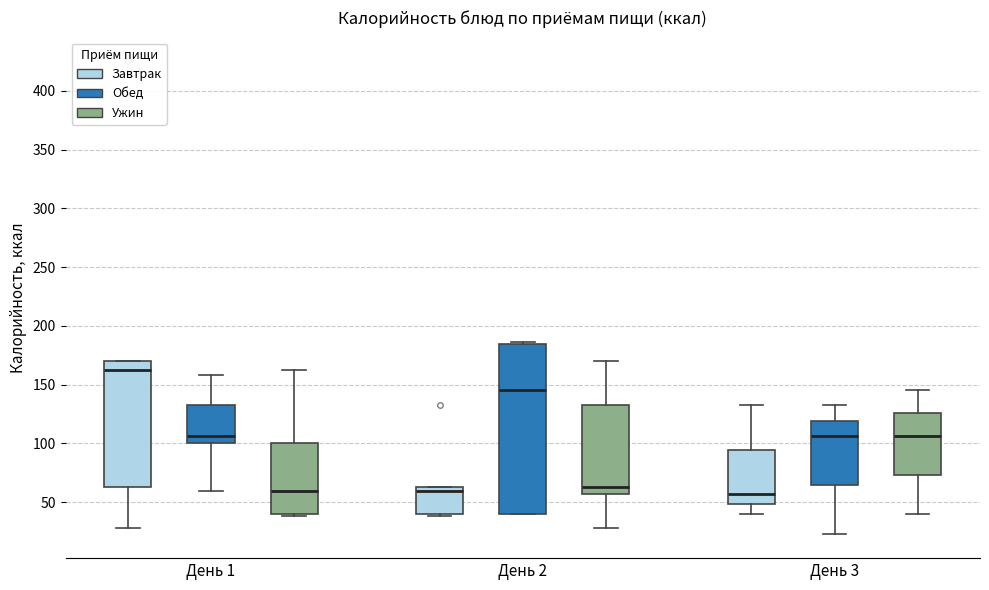

Reading left to right, read every box against the y-axis: the position of its median line, the range the box covers, and the ends of its whiskers. The values are not printed on the chart, so give them approximately, as read against the axis.

День 1 (Завтрак): median 160, box 65 to 170, whiskers 30 to 170
День 1 (Обед): median 105, box 100 to 135, whiskers 60 to 160
День 1 (Ужин): median 60, box 40 to 100, whiskers 40 (just below the box's lower edge) to 160
День 2 (Завтрак): median 60, box 40 to 65, whiskers 40 (just below the box's lower edge) to 65
День 2 (Обед): median 145, box 40 to 185, whiskers 40 to 185 (just above the box's upper edge)
День 2 (Ужин): median 65, box 55 to 130, whiskers 30 to 170
День 3 (Завтрак): median 55, box 50 to 95, whiskers 40 to 130
День 3 (Обед): median 105, box 65 to 120, whiskers 20 to 130
День 3 (Ужин): median 105, box 75 to 125, whiskers 40 to 145